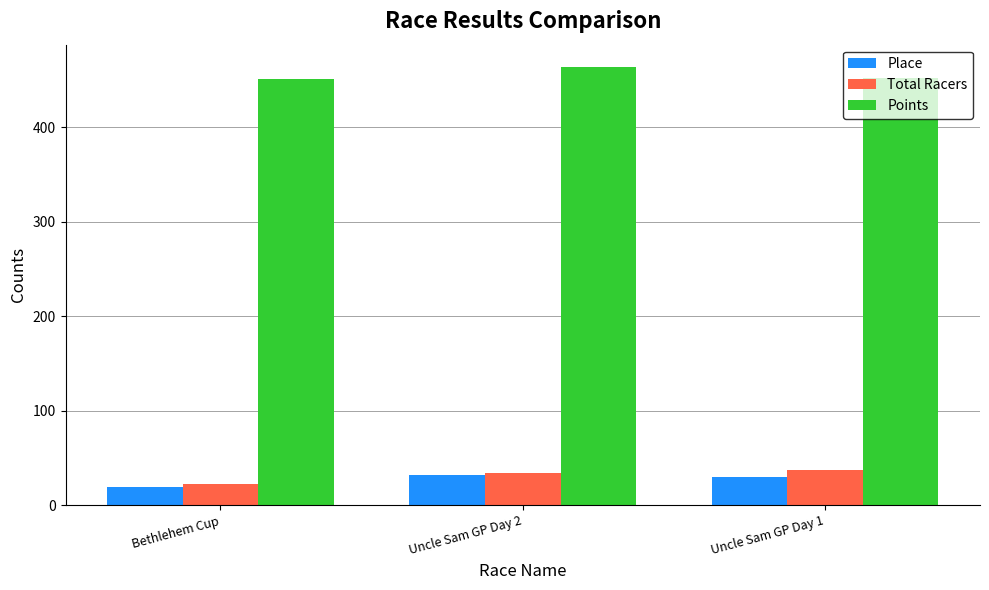

What is the value of the Total Racers bar at the 3rd from the left?

37.0